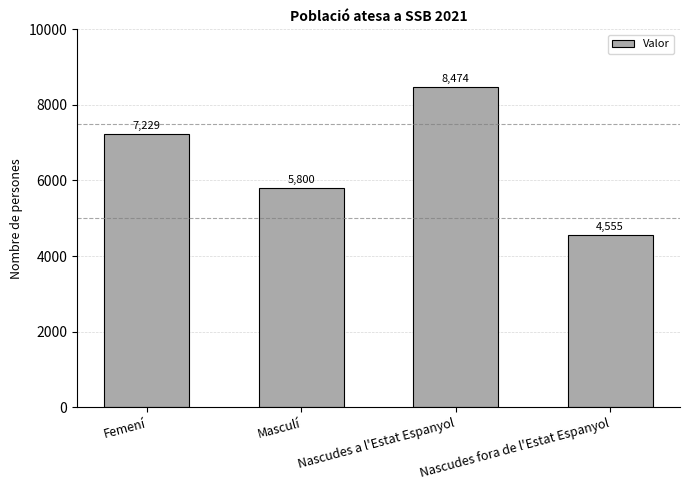

Is it true that the value at Masculí is 5800?

True